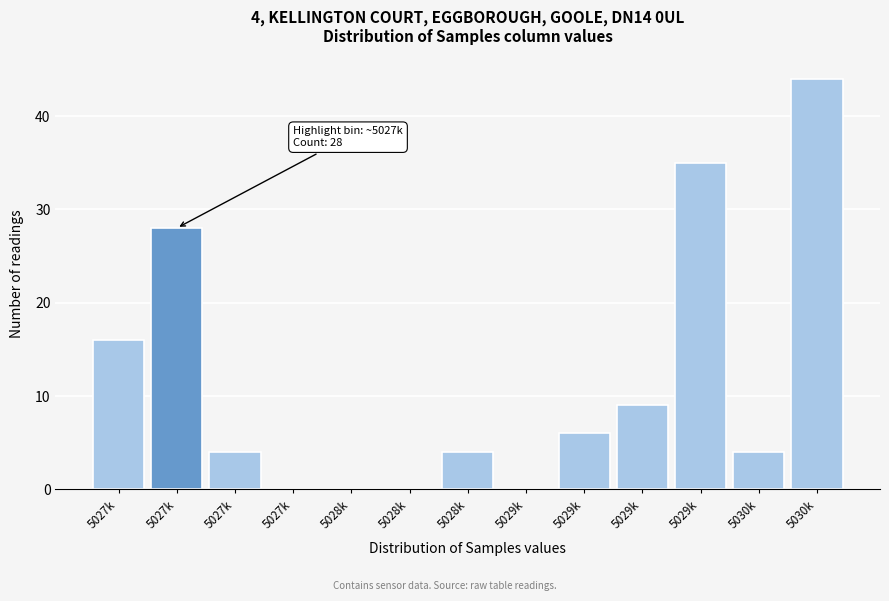

How many distinct data groups are displayed?

1